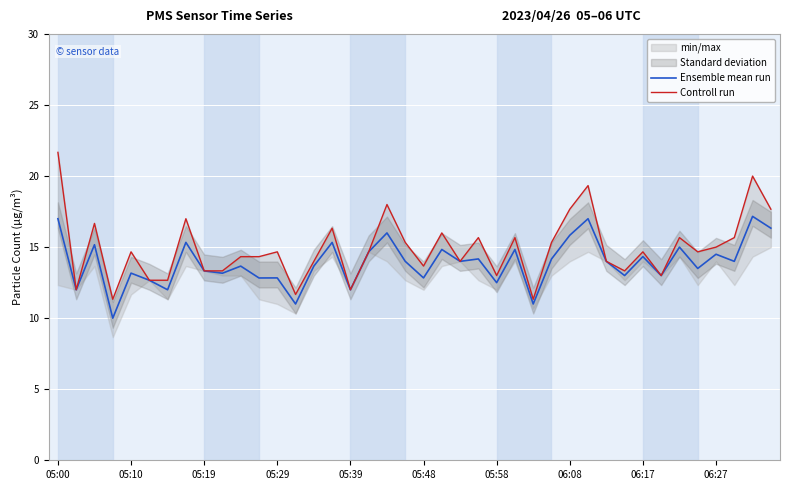

Which series has the widest spread of values?

Controll run